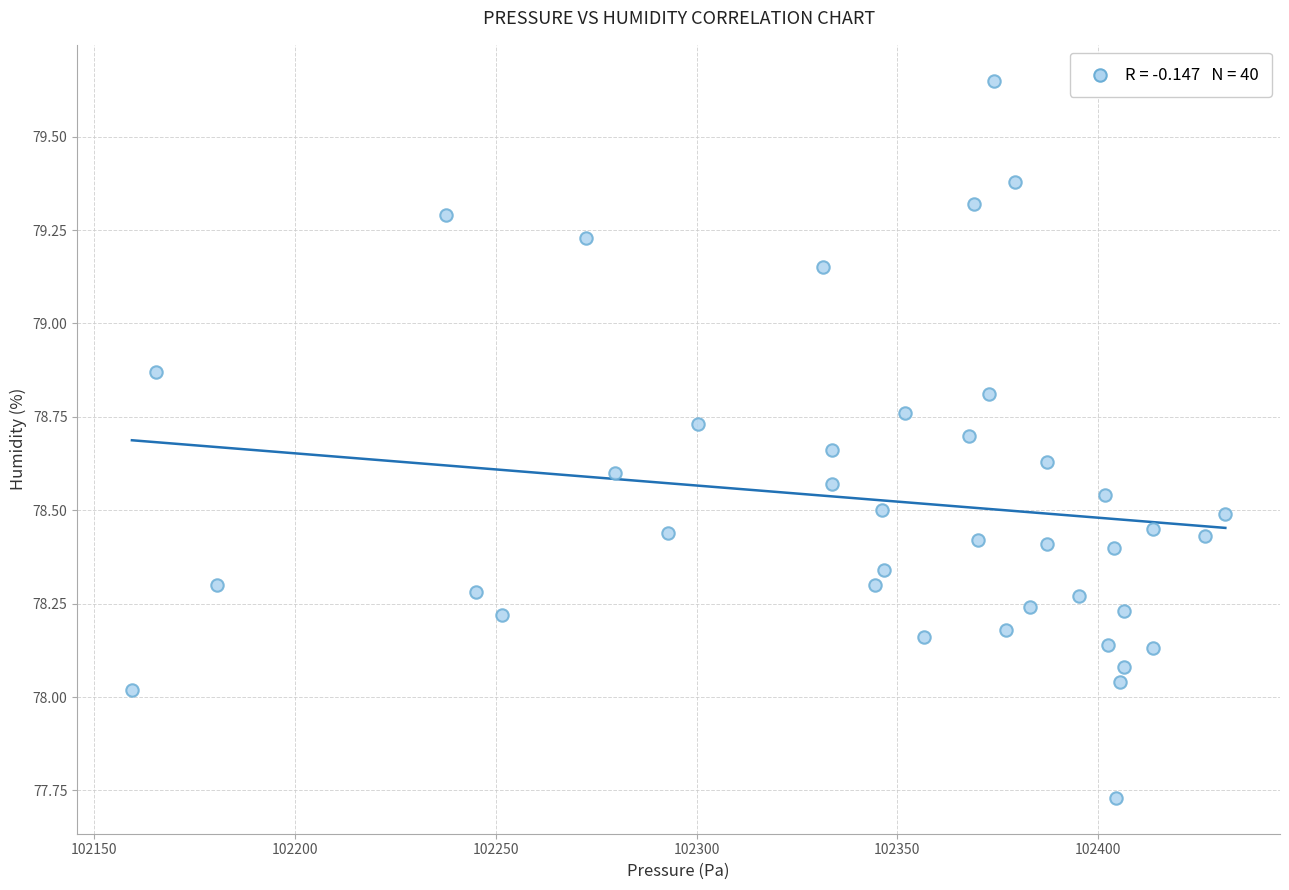

What is the range of X values (max minus min)?

272.4